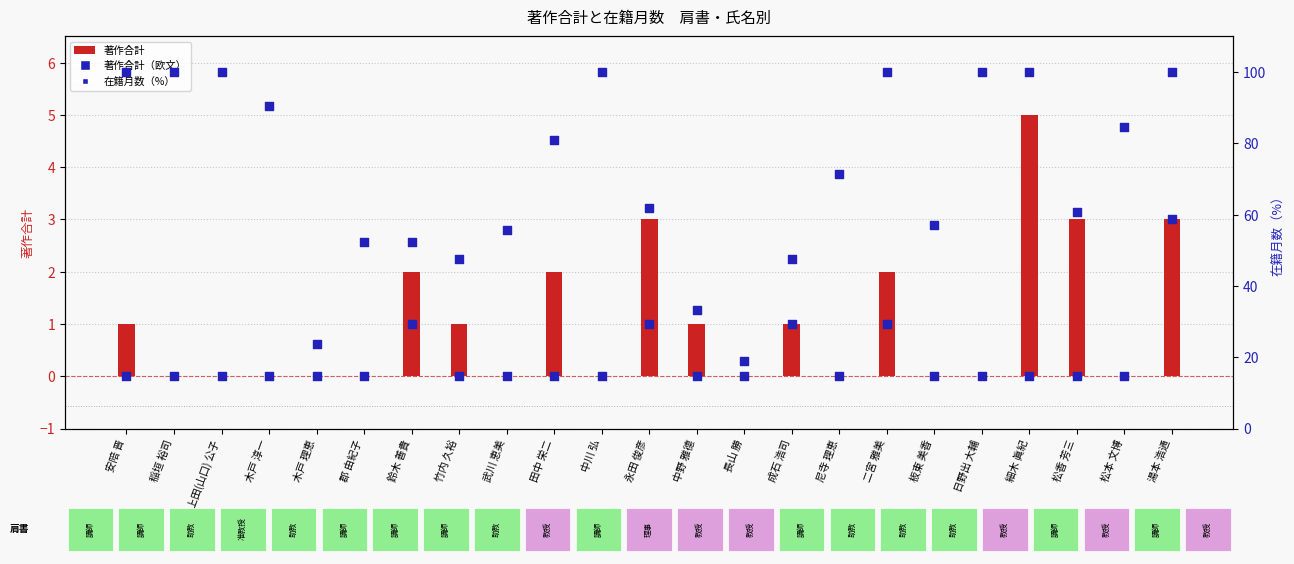

Which series has the largest total across all categories?

著作合計